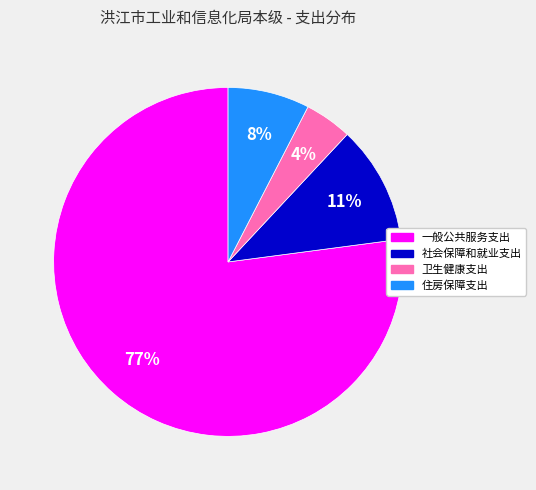

To the nearest percent, what is the combined percentage of 卫生健康支出 and 社会保障和就业支出?

15%